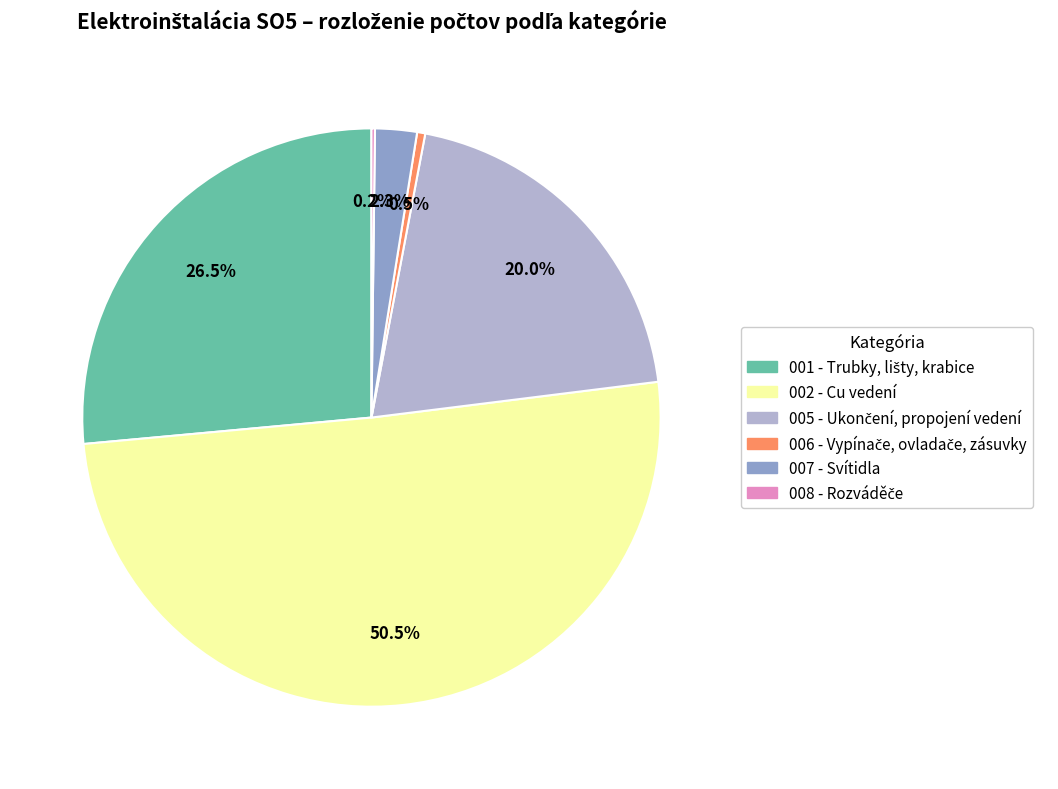

What is the largest slice in the pie chart?

002 - Cu vedení